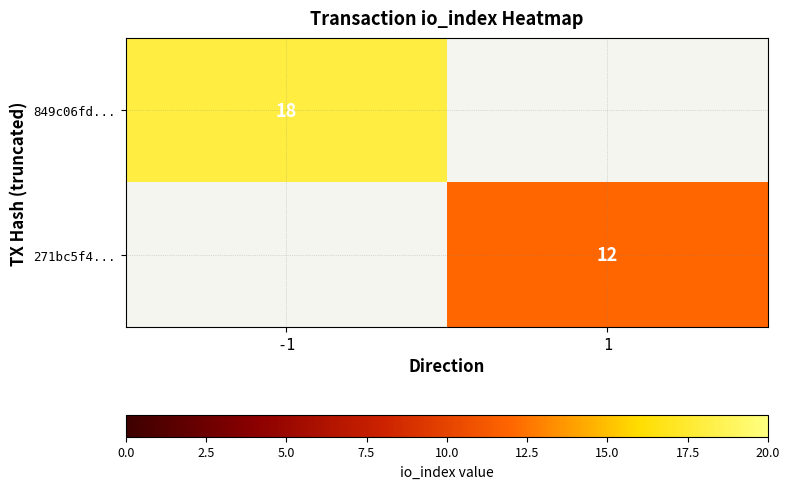

The value of 849c06fd... at -1 is 18. True or false?

True